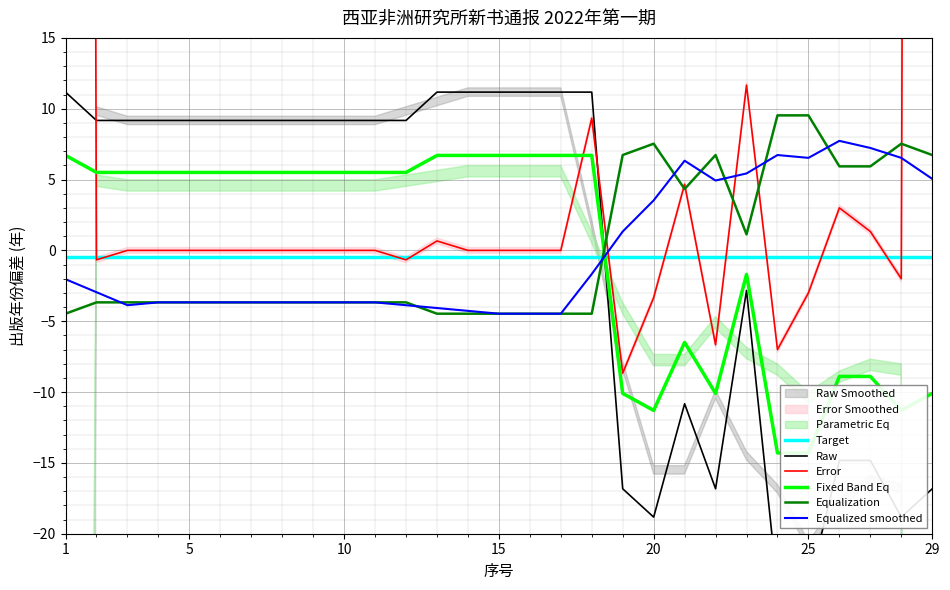

How many points are lower than both their immediate neighbors (excluding endpoints)?

3